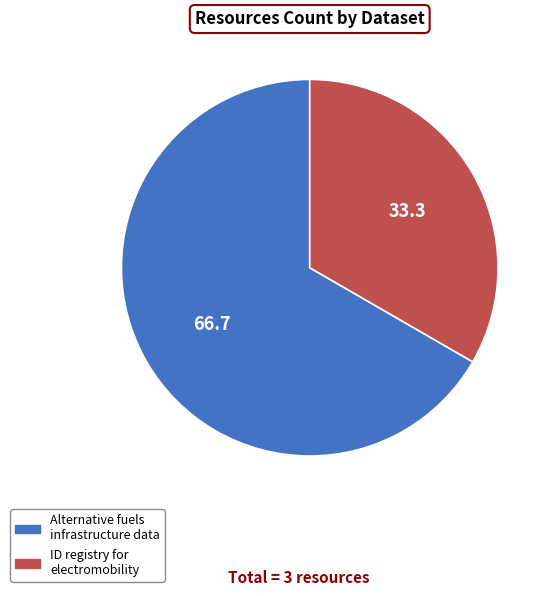

Rank the categories by value from highest to lowest.

Alternative fuels infrastructure data, ID registry for electromobility